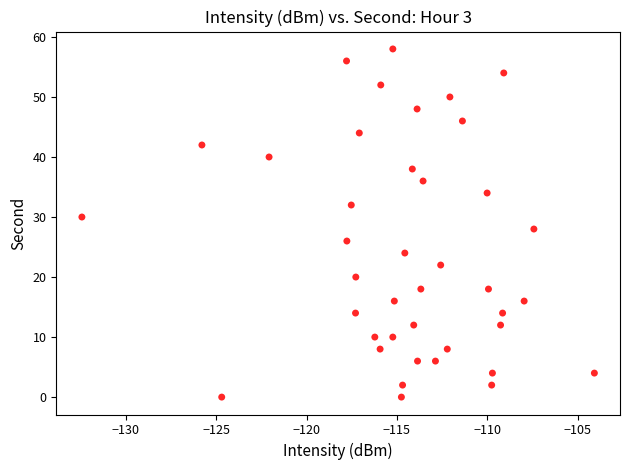

What is the range of Y values (max minus min)?

58